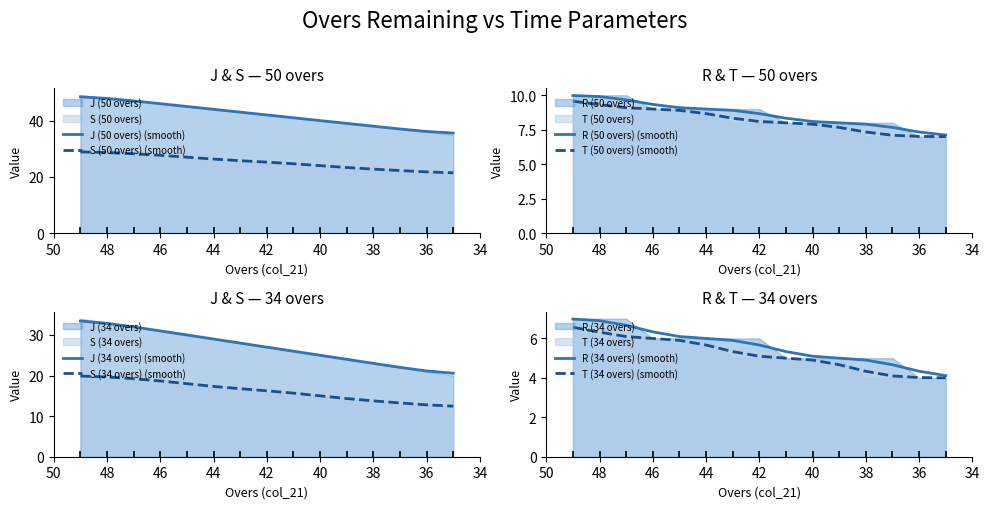

Count the number of categories in the chart.

15